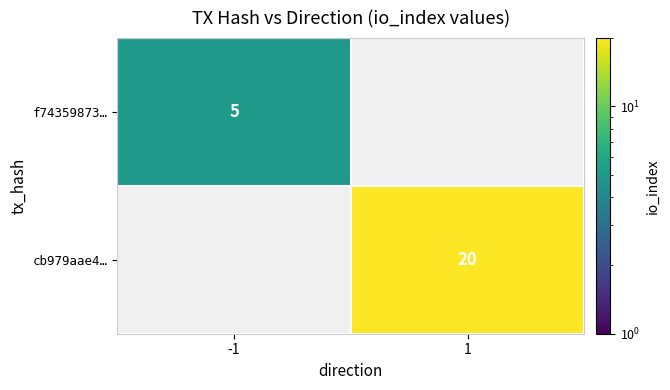

At how many categories does at least one series exceed 14?

1